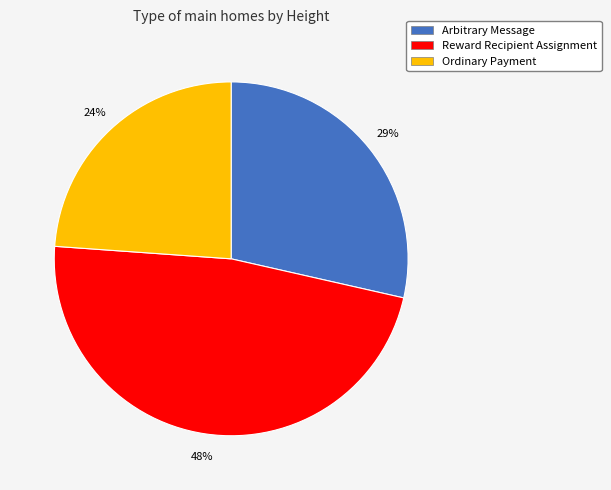

Is there a majority slice in this chart?

No